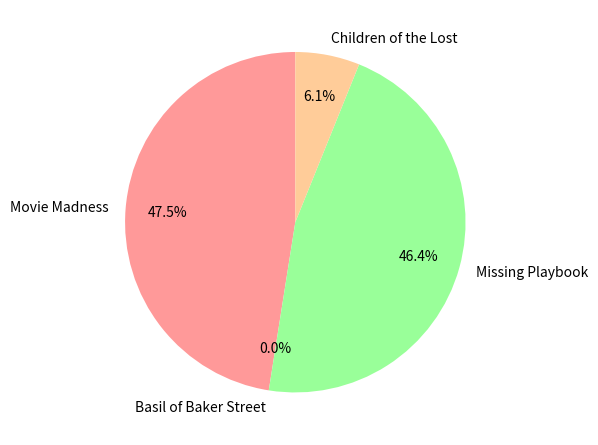

Which slice is the largest?

Movie Madness